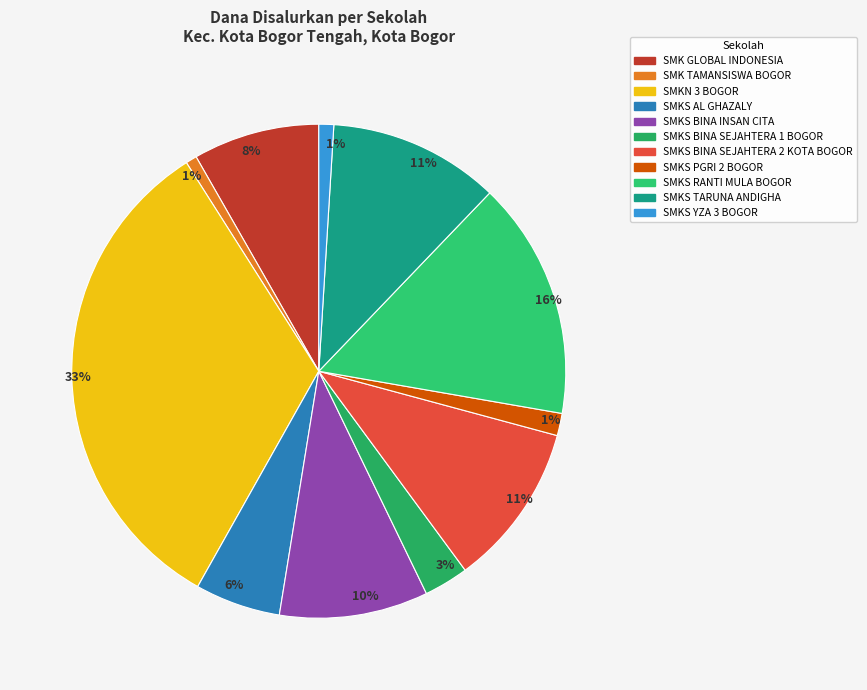

What is the change in value from SMK GLOBAL INDONESIA to SMKS PGRI 2 BOGOR?

-25200000